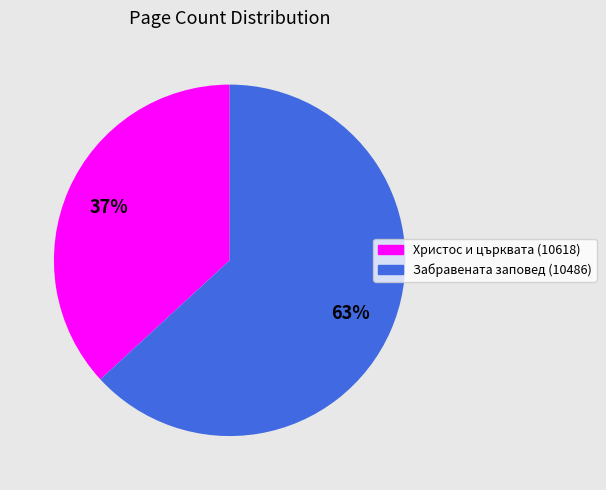

How many segments does this pie chart have?

2